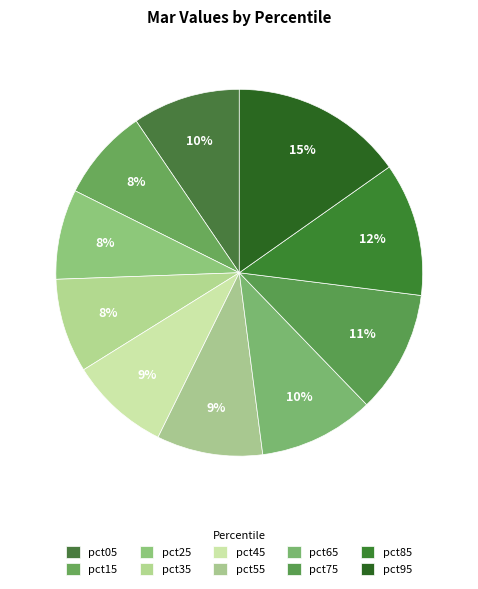

Which slice is the smallest?

pct25